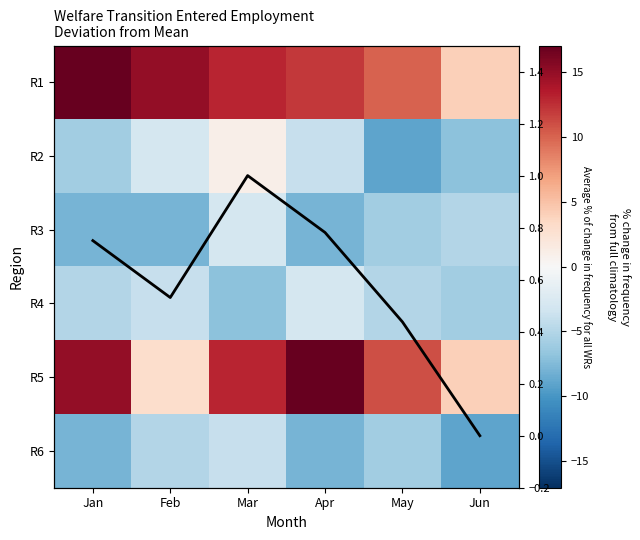

At which label does R5 reach its minimum?

Feb